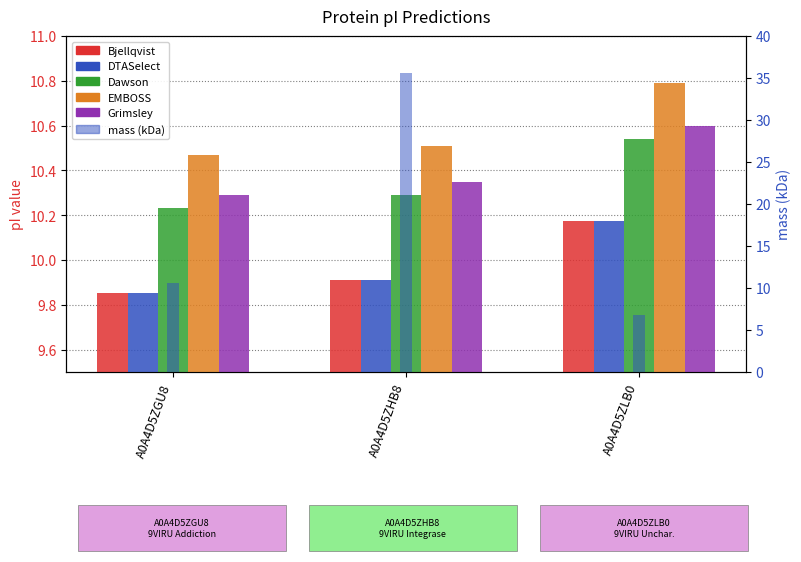

What is the difference between the mass (kDa) values at A0A4D5ZHB8 and A0A4D5ZGU8?

25.0